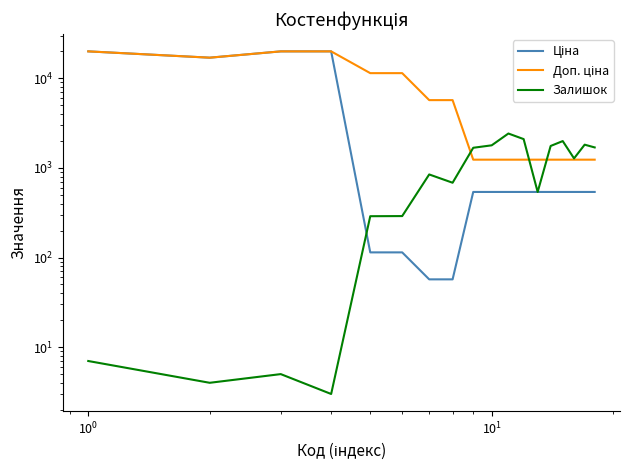

Which series has the widest spread of values?

Ціна